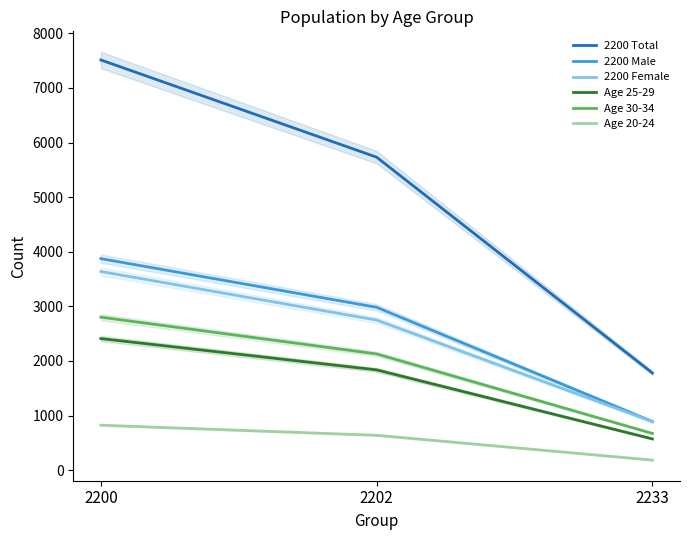

Does the chart have visible grid lines?

No